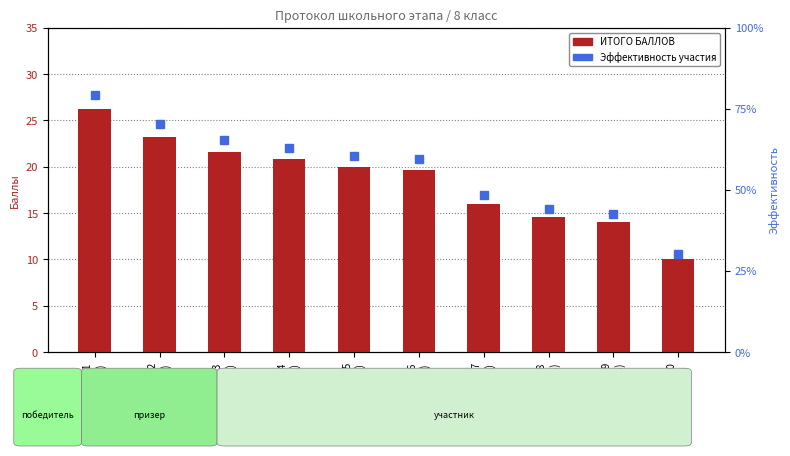

Reading left to right, extract all data points from this chart.

ИТОГО БАЛЛОВ: Уч.1
(8Г)=26.2	Уч.2
(8Г)=23.2	Уч.3
(8А)=21.6	Уч.4
(8А)=20.8	Уч.5
(8А)=20.0	Уч.6
(8Г)=19.6	Уч.7
(8А)=16.0	Уч.8
(8В)=14.6	Уч.9
(8В)=14.0	Уч.10
(8В)=10.0
Эффективность участия: Уч.1
(8Г)=0.8	Уч.2
(8Г)=0.7	Уч.3
(8А)=0.7	Уч.4
(8А)=0.6	Уч.5
(8А)=0.6	Уч.6
(8Г)=0.6	Уч.7
(8А)=0.5	Уч.8
(8В)=0.4	Уч.9
(8В)=0.4	Уч.10
(8В)=0.3